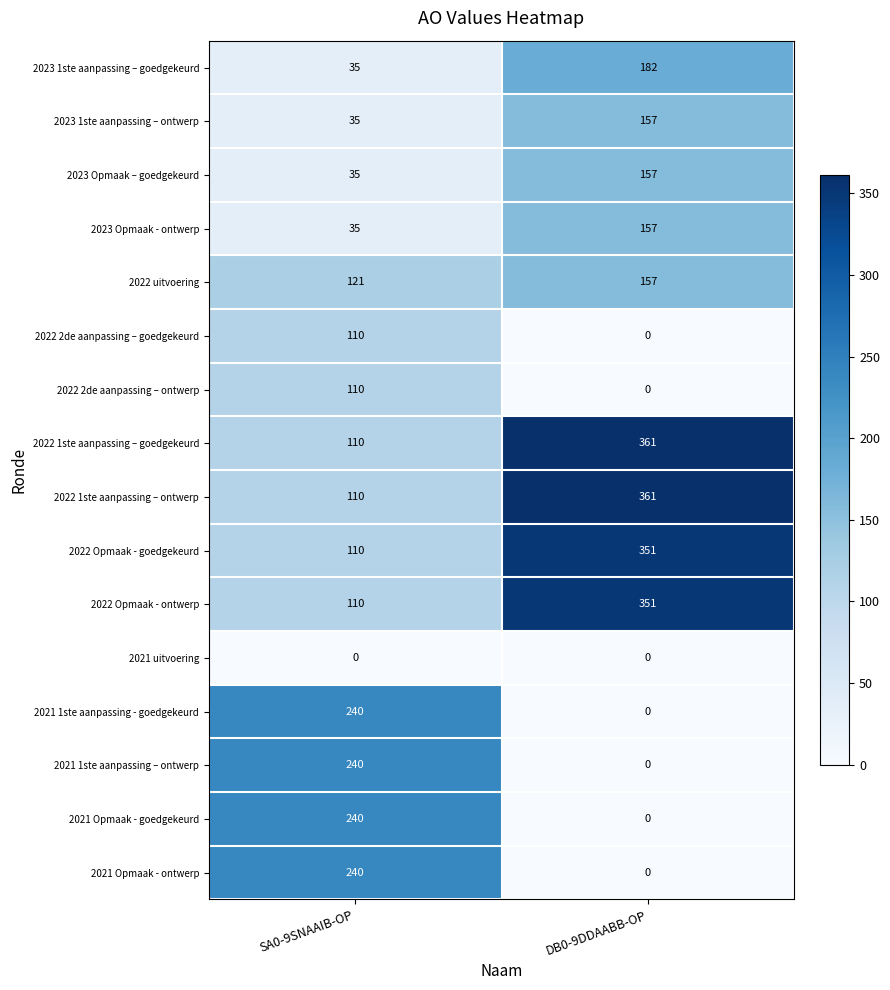

What is the difference between the maximum and minimum values in the 2022 2de aanpassing – ontwerp series?

110